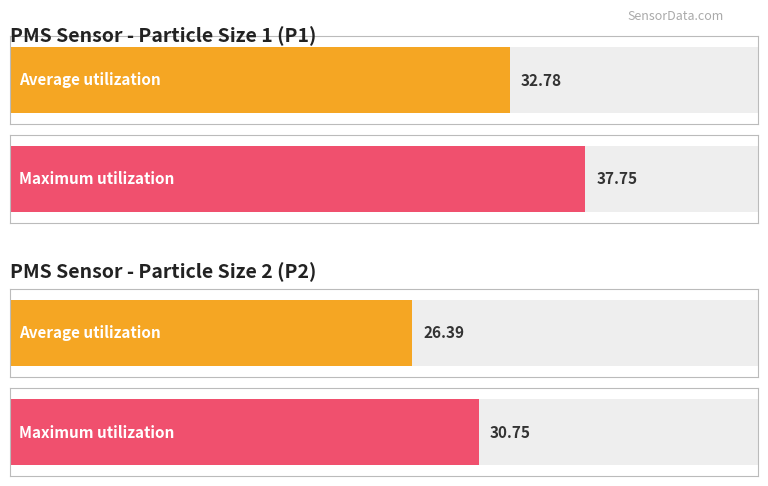

What is the highest value of the PMS_P2 series?

30.8